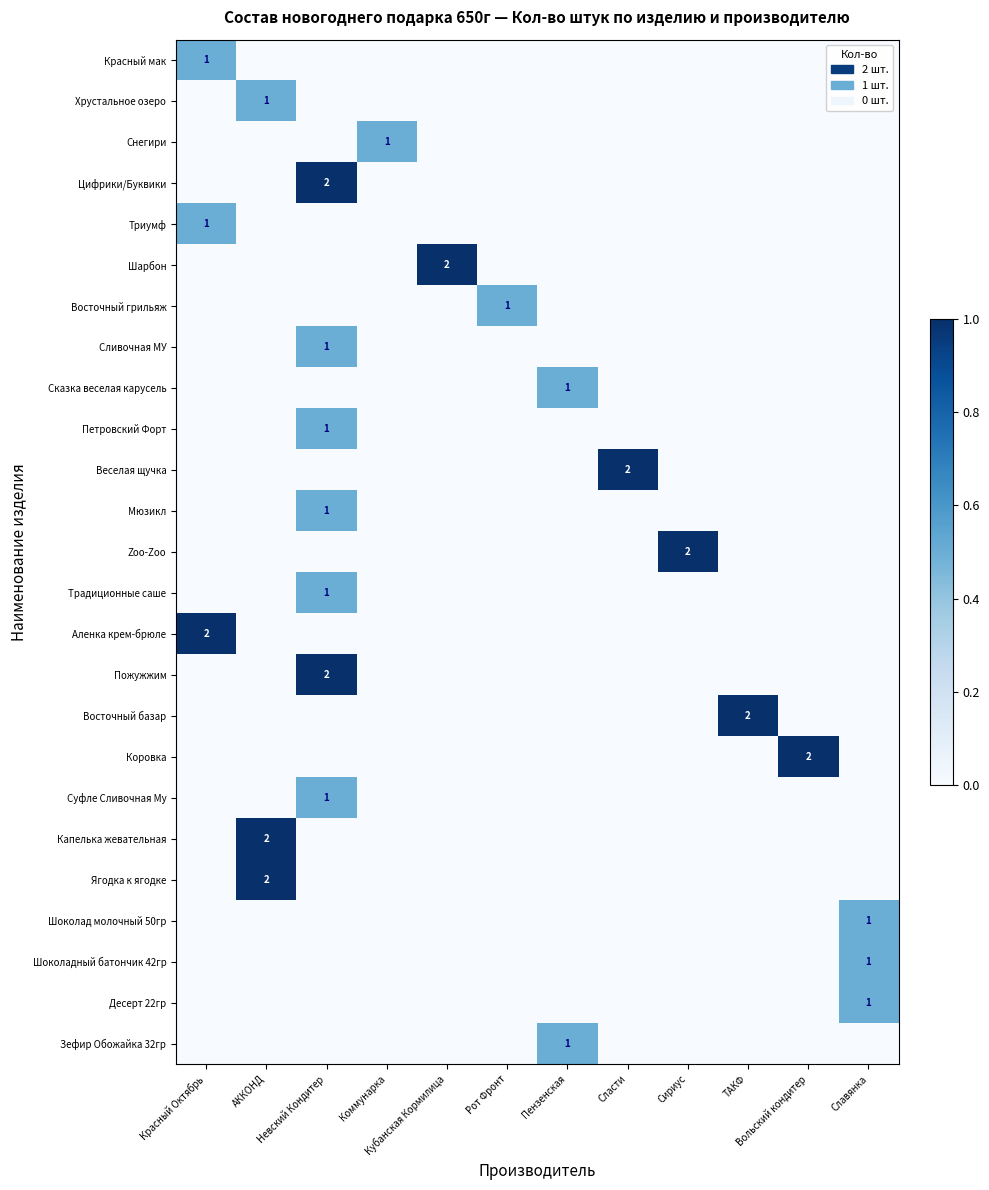

Which has a higher value, Сласти or Невский Кондитер?

Сласти